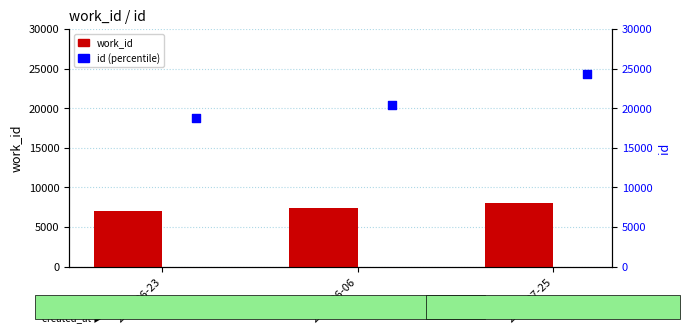

Is the value of id at 2014-07-25 greater than the value of work_id at 2013-06-06?

Yes